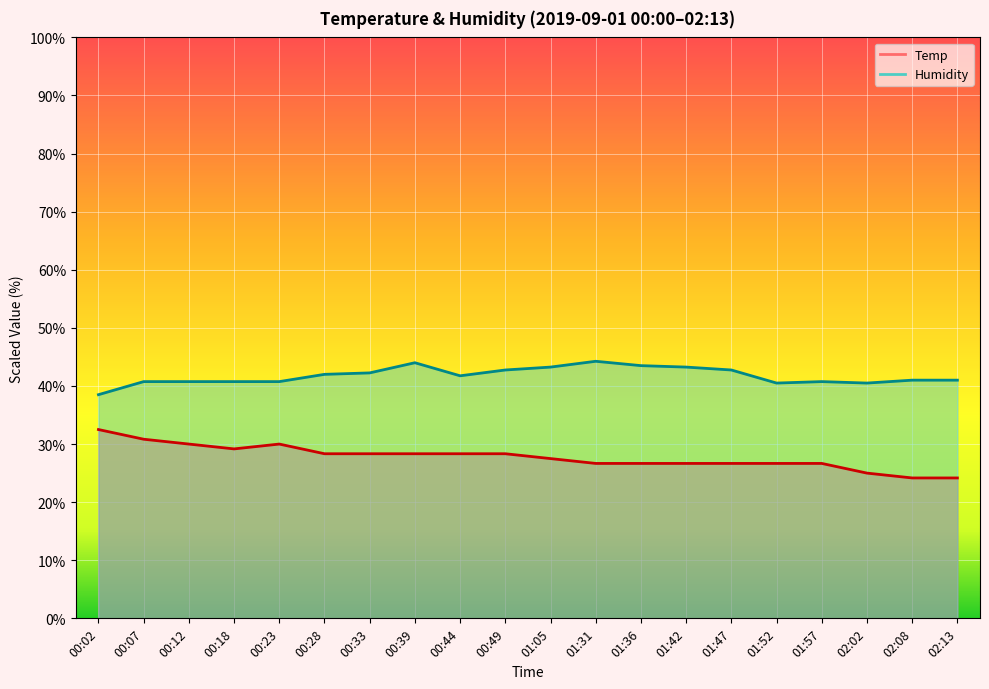

How many series are shown in this chart?

2